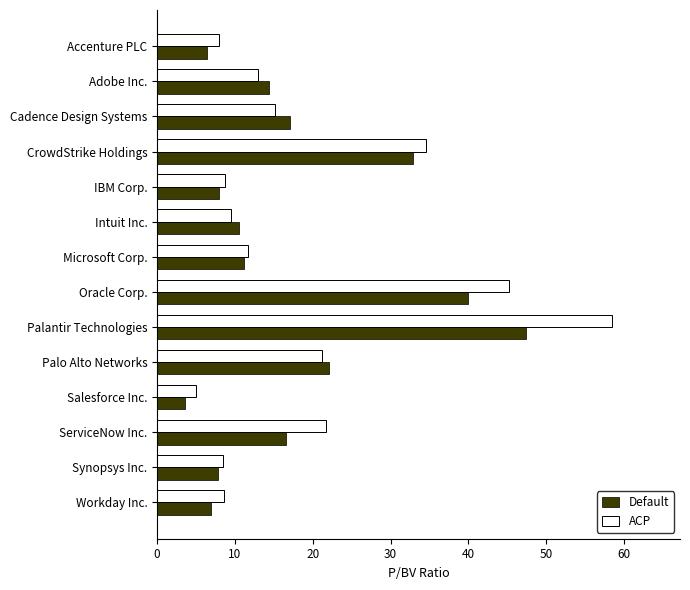

Which series has the largest range (max minus min)?

ACP